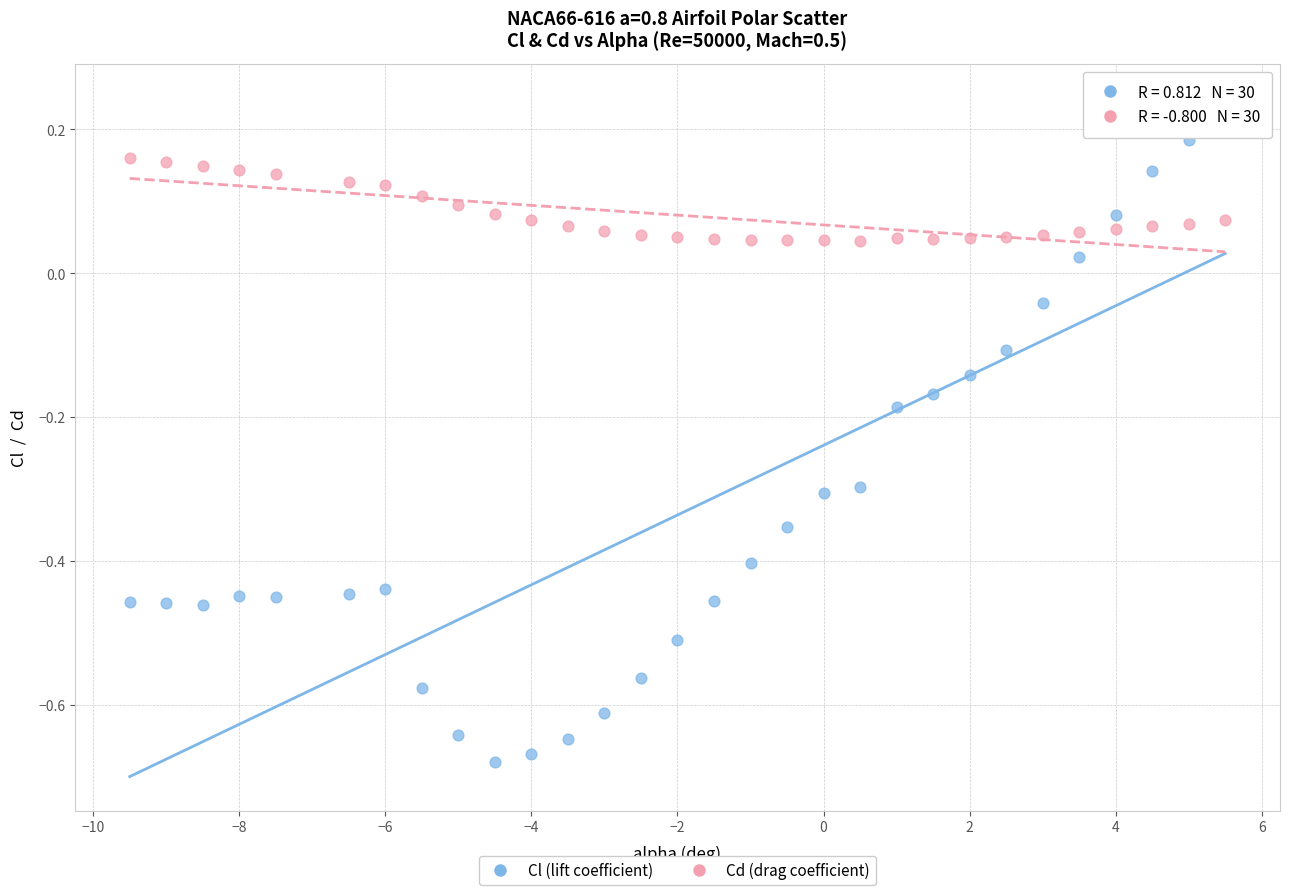

Across all data points, what is the range of Y values (max minus min)?

0.9